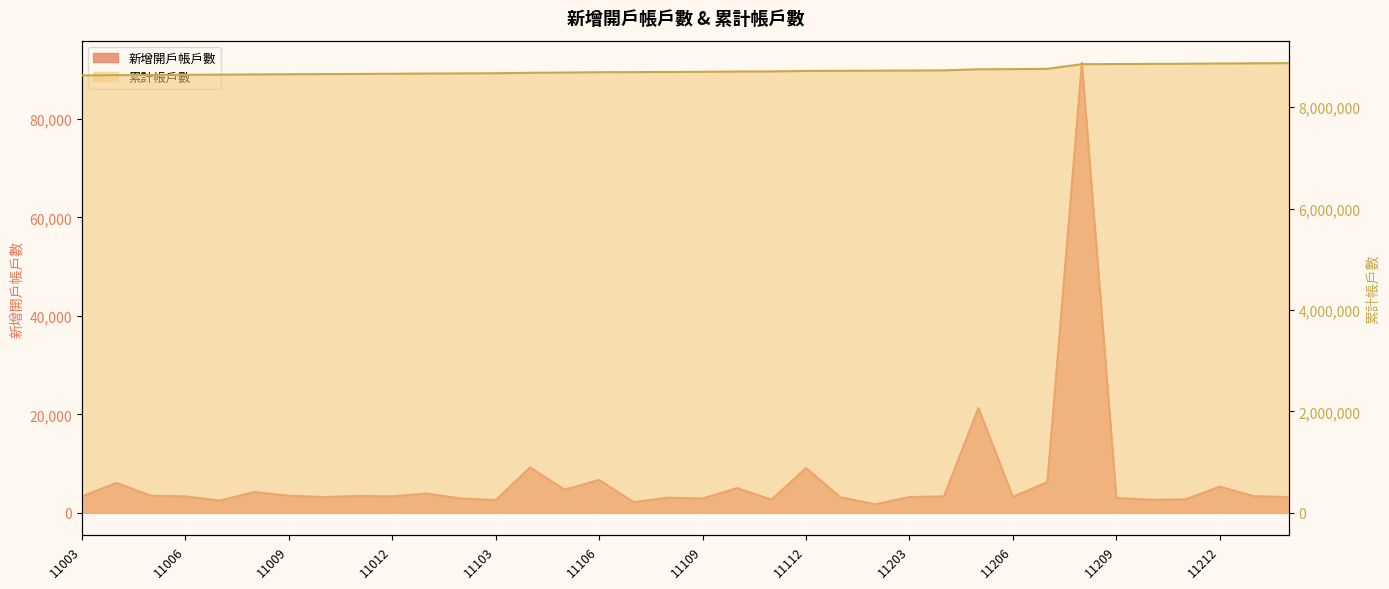

True or false: 累計帳戶數 and 新增開戶帳戶數 cross at least once.

False